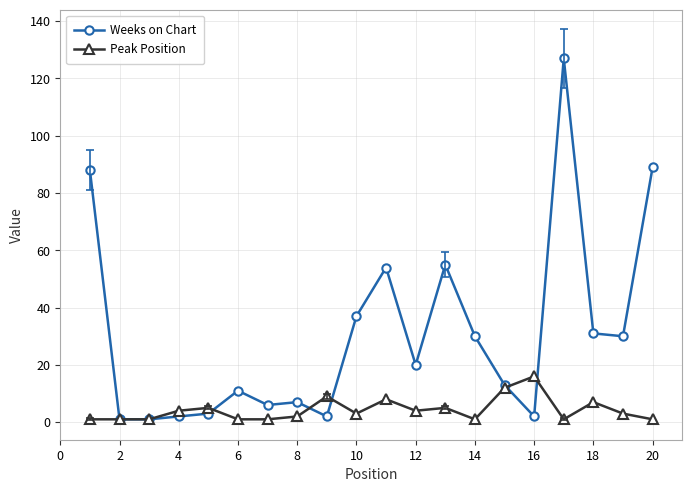

List the series in order of their peak value, lowest first.

Peak Position, Weeks on Chart